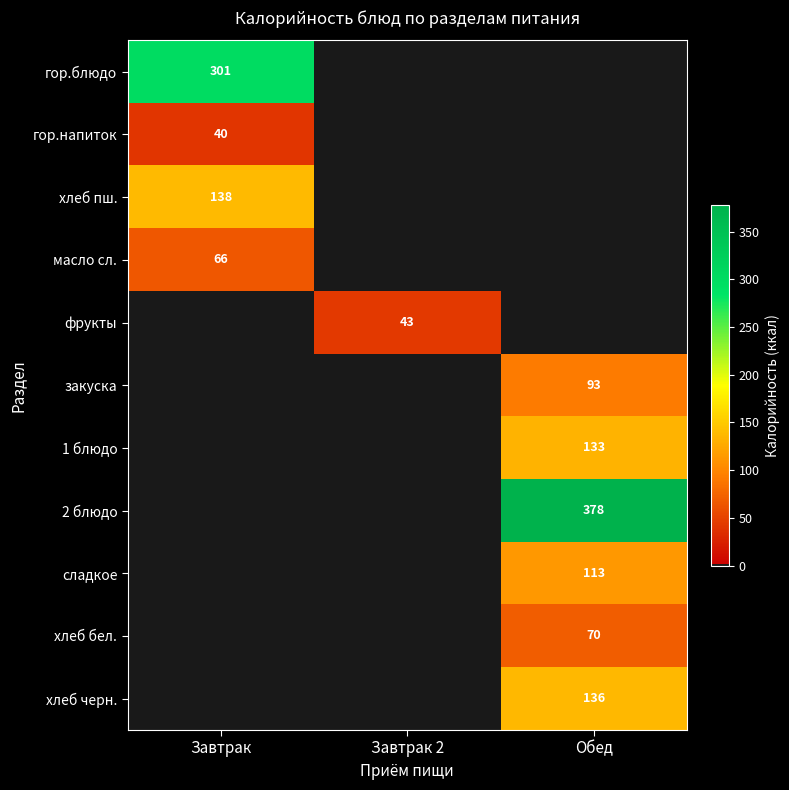

The хлеб бел. series shows 124 at Обед. True or false?

False